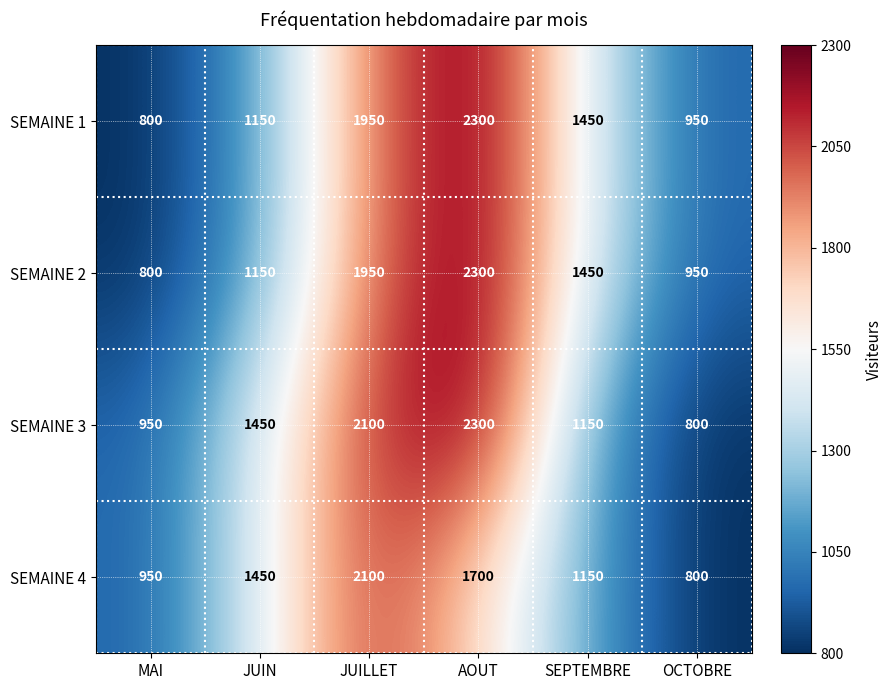

True or false: SEMAINE 2 has a value of 800 at MAI.

True